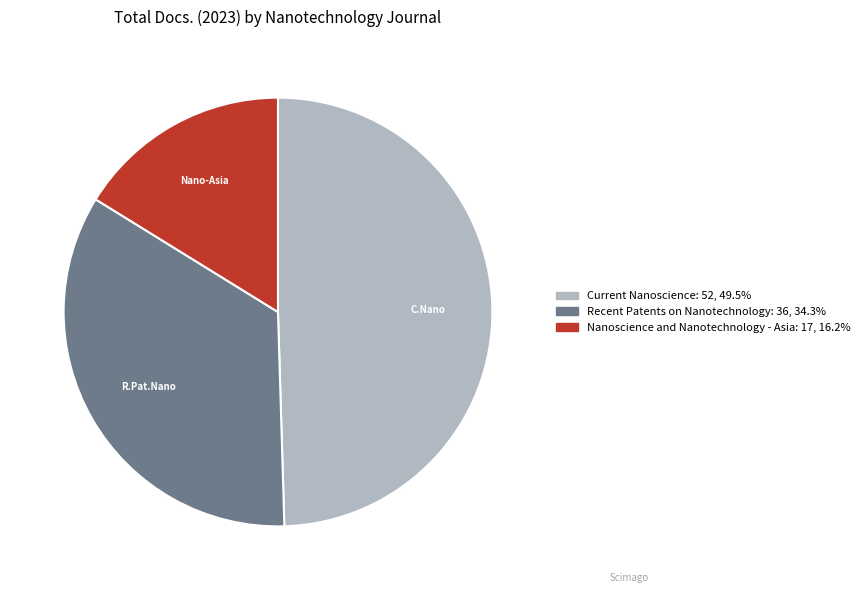

Do Recent Patents on Nanotechnology and Nanoscience and Nanotechnology - Asia together represent more than half of the pie?

Yes